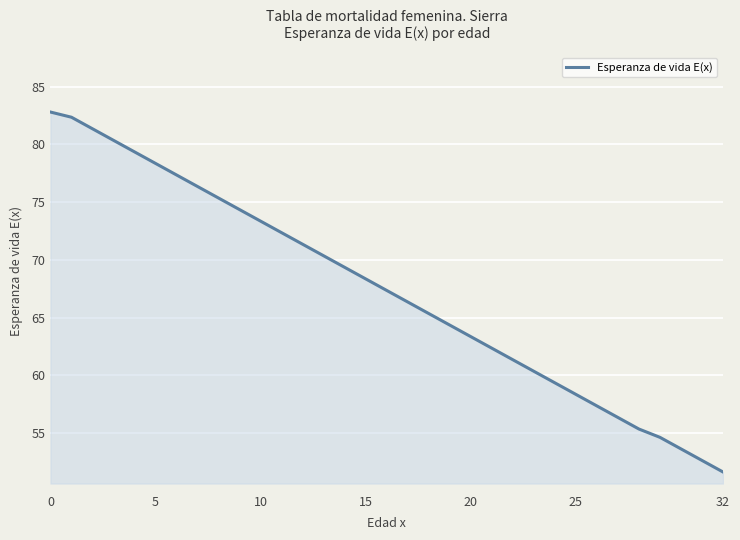

What is the difference between the maximum and minimum values?

31.2